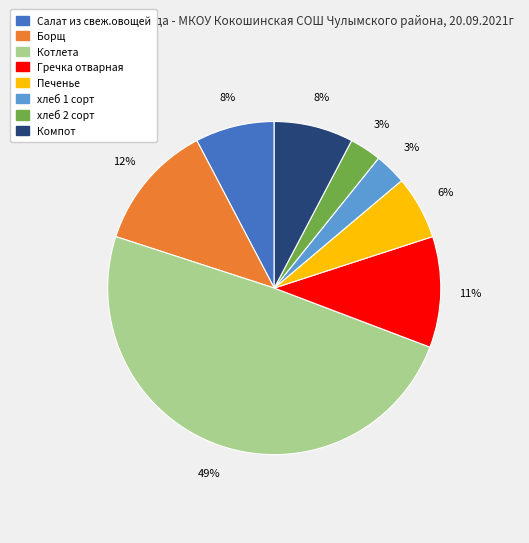

To the nearest percent, what percentage of the pie is хлеб 1 сорт?

3%